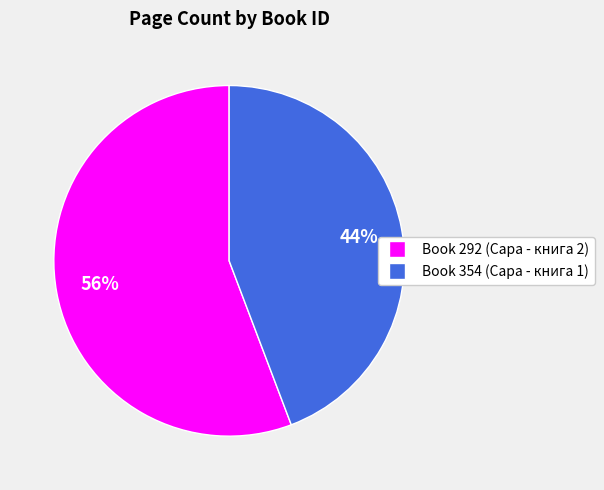

To the nearest percent, what is the difference between the largest and smallest slice percentages?

12%